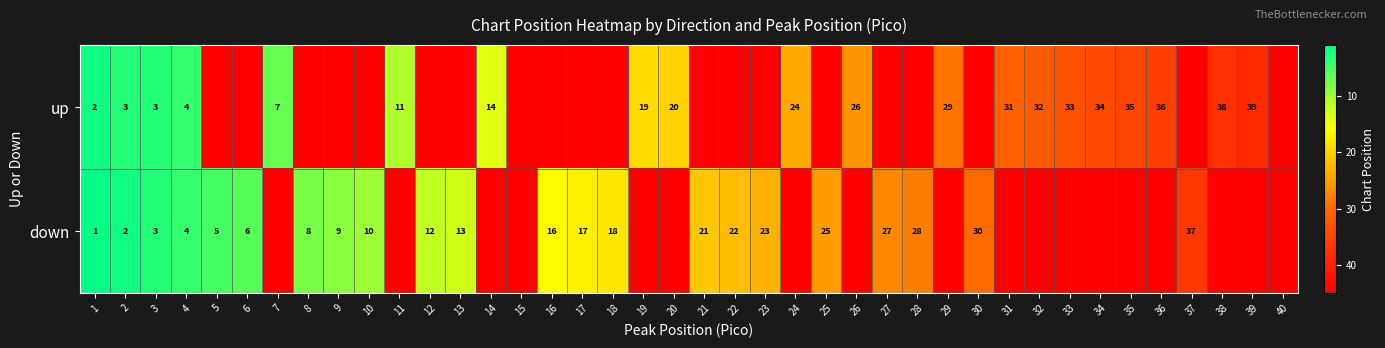

Is it true that down equals 37 at 37?

True